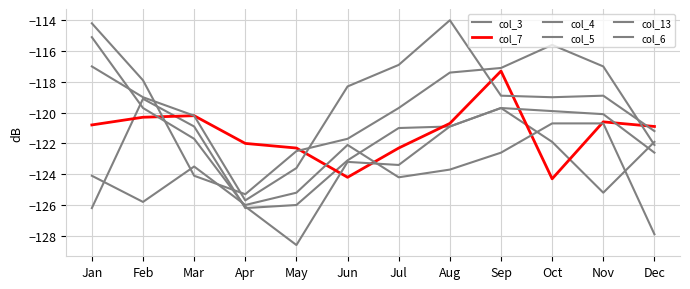

What is the sum of all col_13 values?

-1486.5